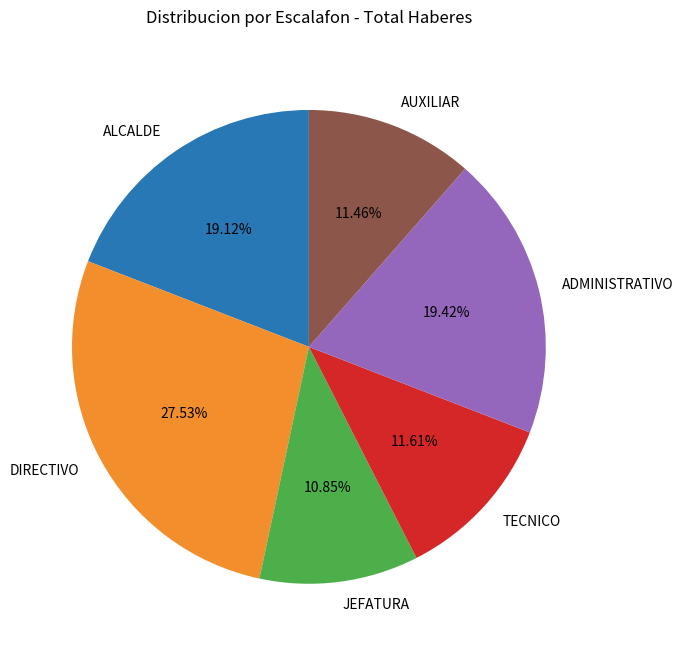

What is the largest slice in the pie chart?

DIRECTIVO